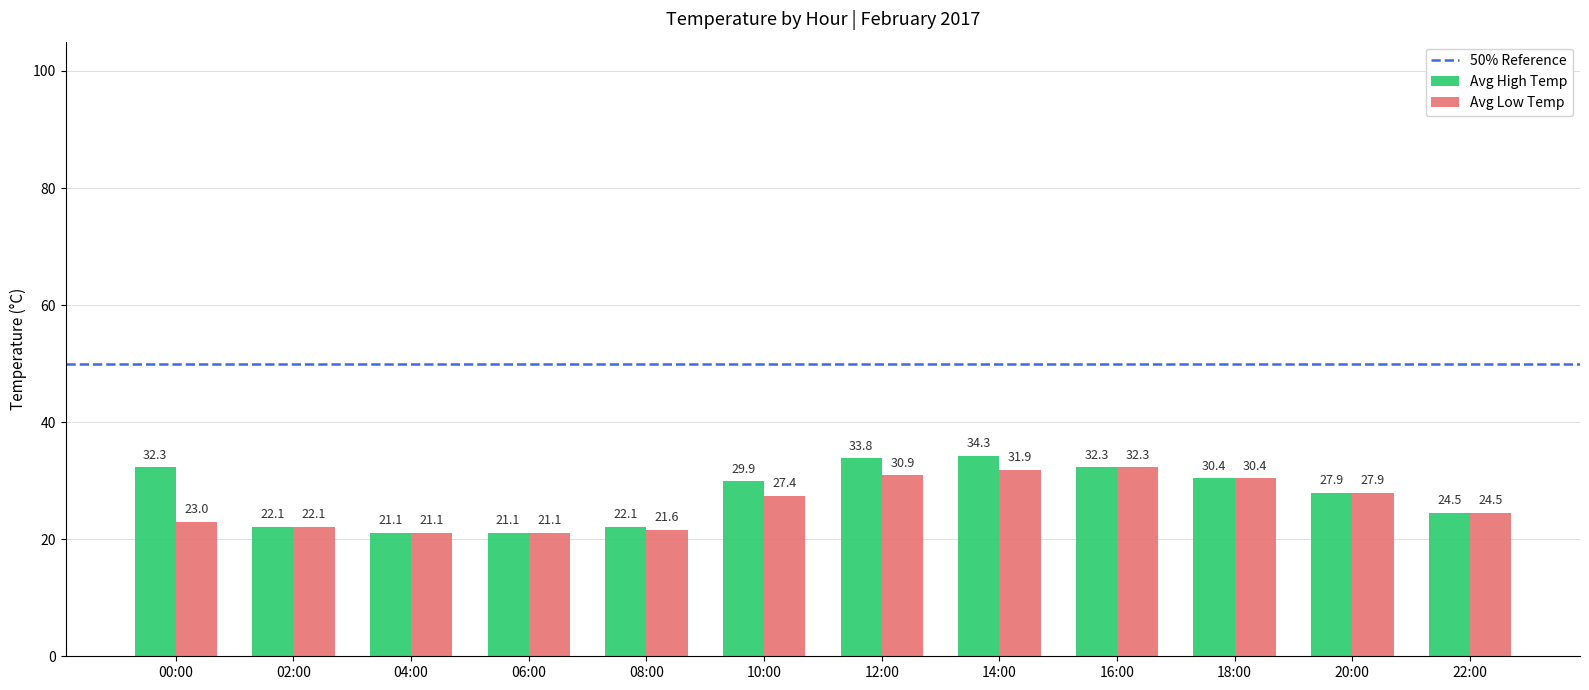

Reading right to left, list all the values displayed in this chart.

Avg High Temp: 24.5	27.9	30.4	32.3	34.3	33.8	29.9	22.1	21.1	21.1	22.1	32.3
Avg Low Temp: 24.5	27.9	30.4	32.3	31.9	30.9	27.4	21.6	21.1	21.1	22.1	23.0